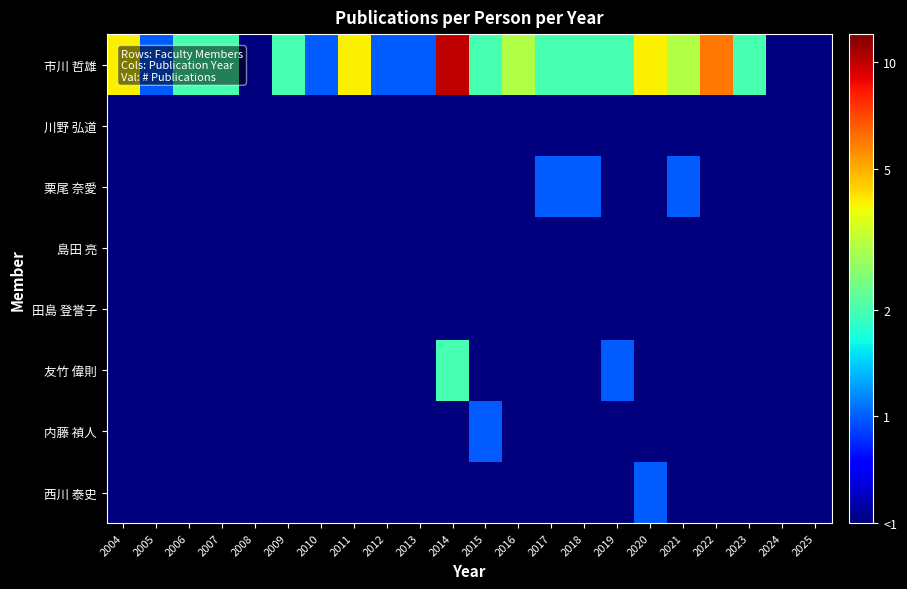

Which series has the widest spread of values?

市川 哲雄